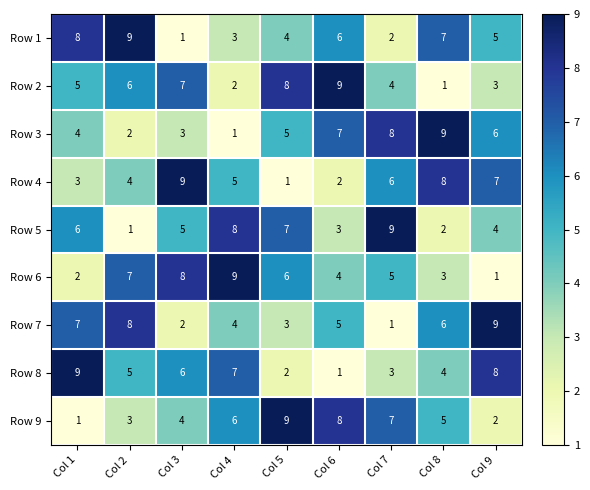

Between Col 6 and Col 8, which series saw the biggest shift?

Row 2